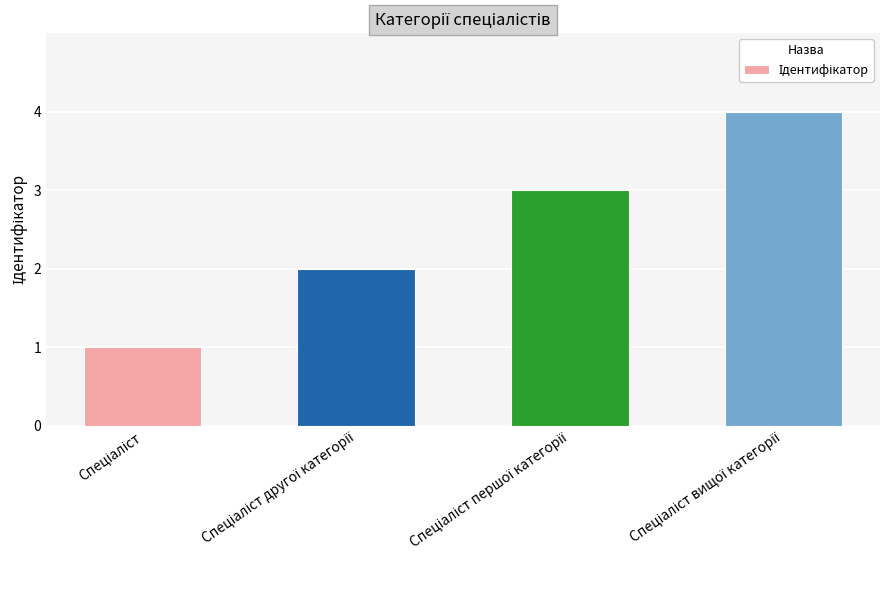

What is the sum of all values?

10